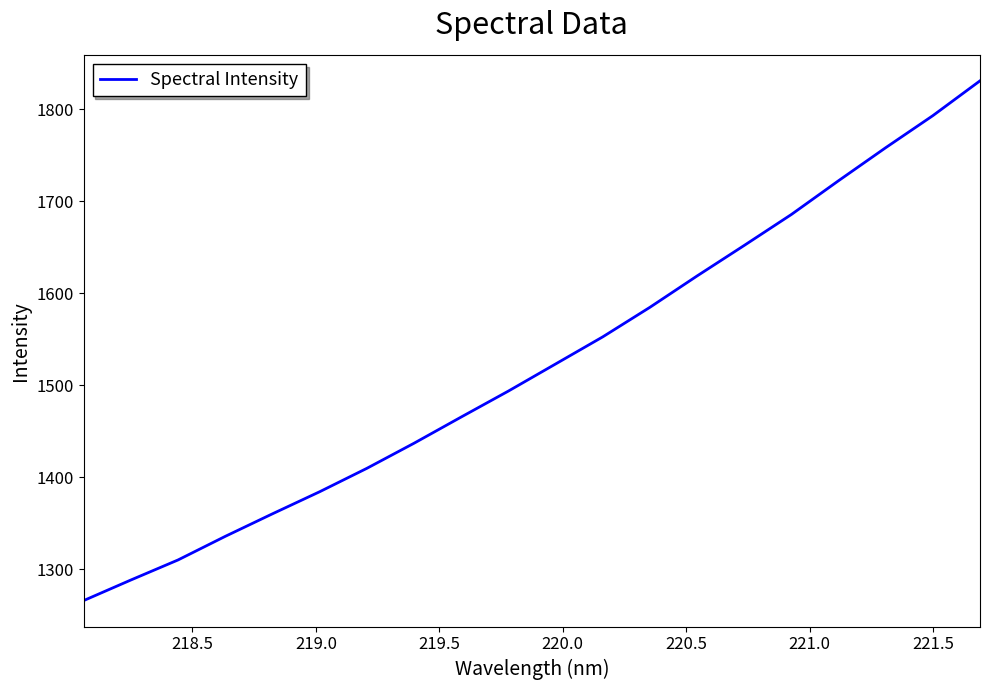

What is the smallest value displayed?

1266.0